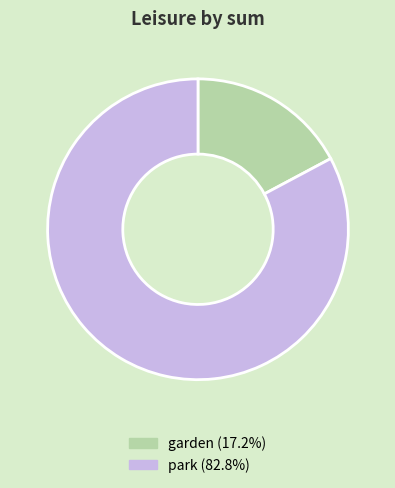

Does garden represent more than half of the total?

No